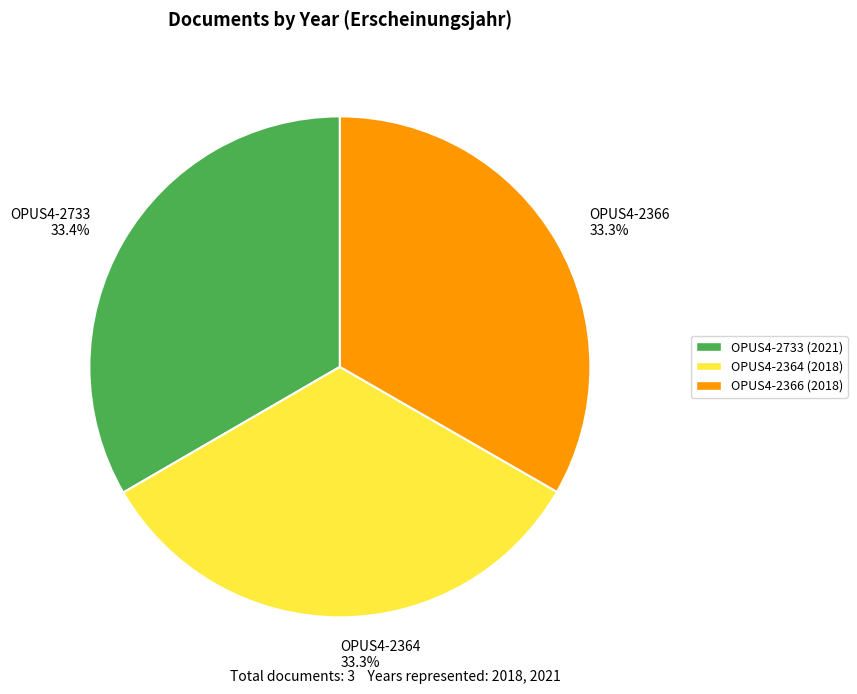

How many slices are in this pie chart?

3